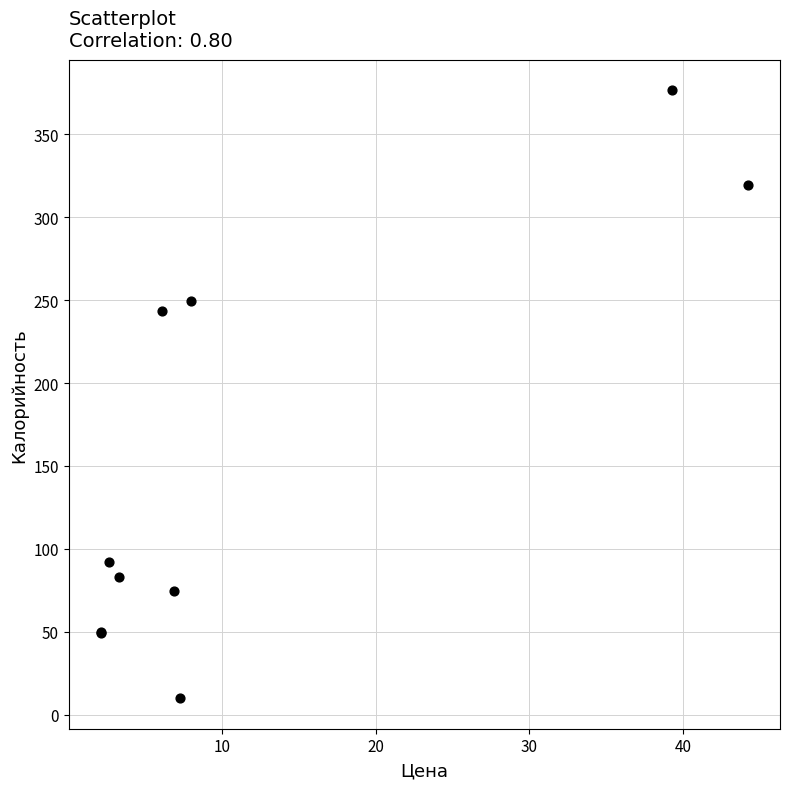

What Y value in the scatter plot is closest to 193?

243.4